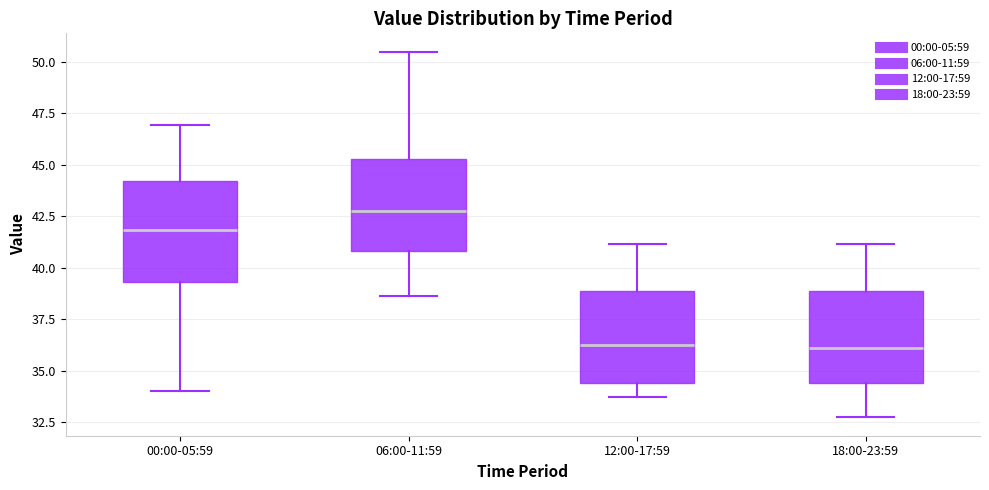

Reading left to right, transcribe this box plot: for each box, give where its median line is, the range the box spans, and where its two whiskers end, as read against the y-axis. The values are not printed on the chart, so give them approximately, as read against the axis.

00:00-05:59: median 42.0, box 39.5 to 44.0, whiskers 34.0 to 47.0
06:00-11:59: median 43.0, box 41.0 to 45.5, whiskers 38.5 to 50.5
12:00-17:59: median 36.5, box 34.5 to 39.0, whiskers 33.5 to 41.0
18:00-23:59: median 36.0, box 34.5 to 39.0, whiskers 32.5 to 41.0